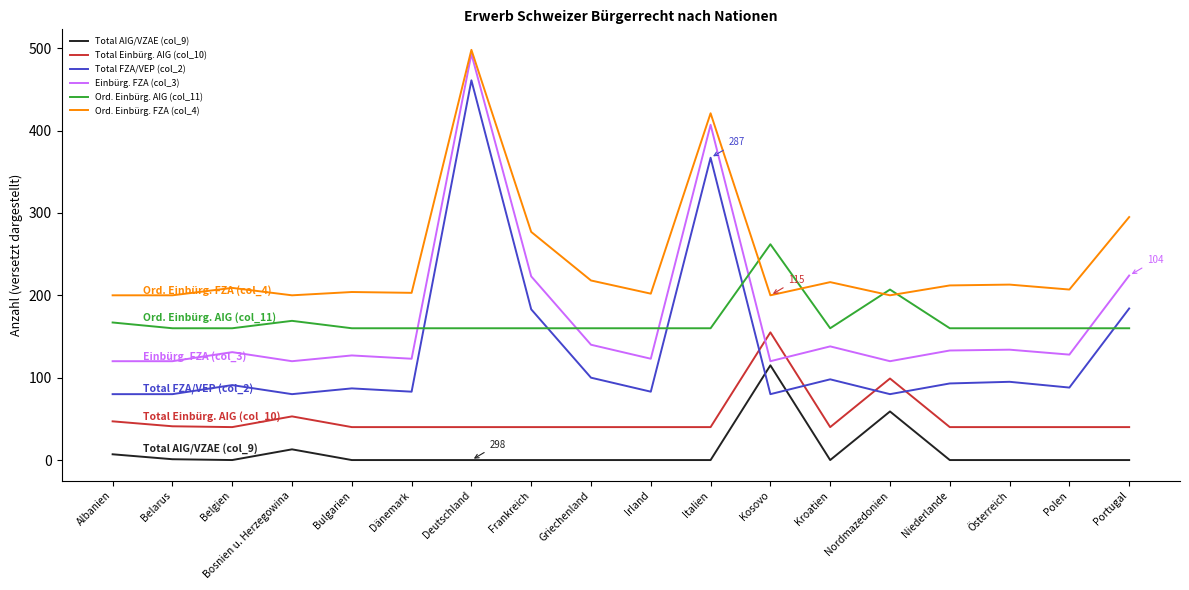

True or false: Total FZA/VEP (col_2) has a value of 111 at Bosnien u. Herzegowina.

False